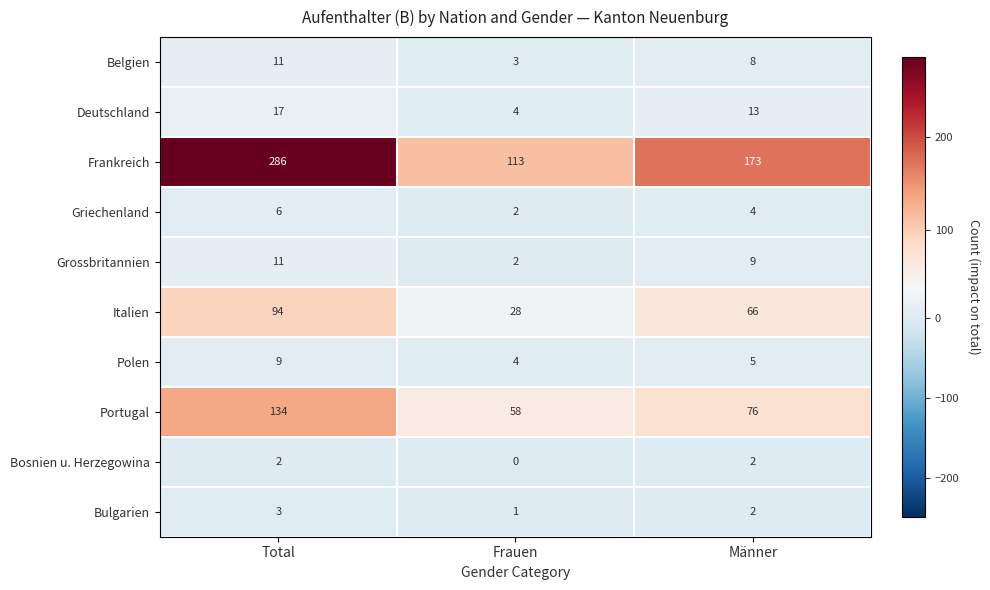

At which category is the sum across all series the highest?

Total